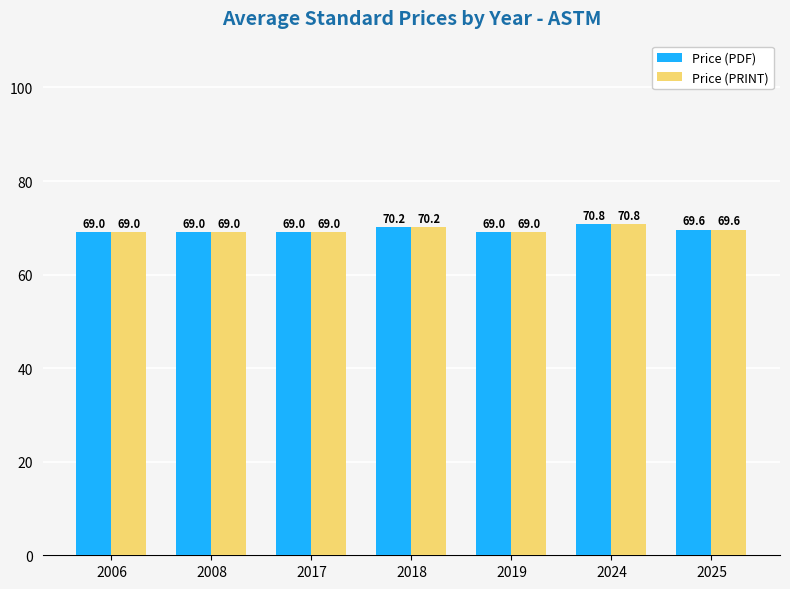

How many data points does each series have?

7